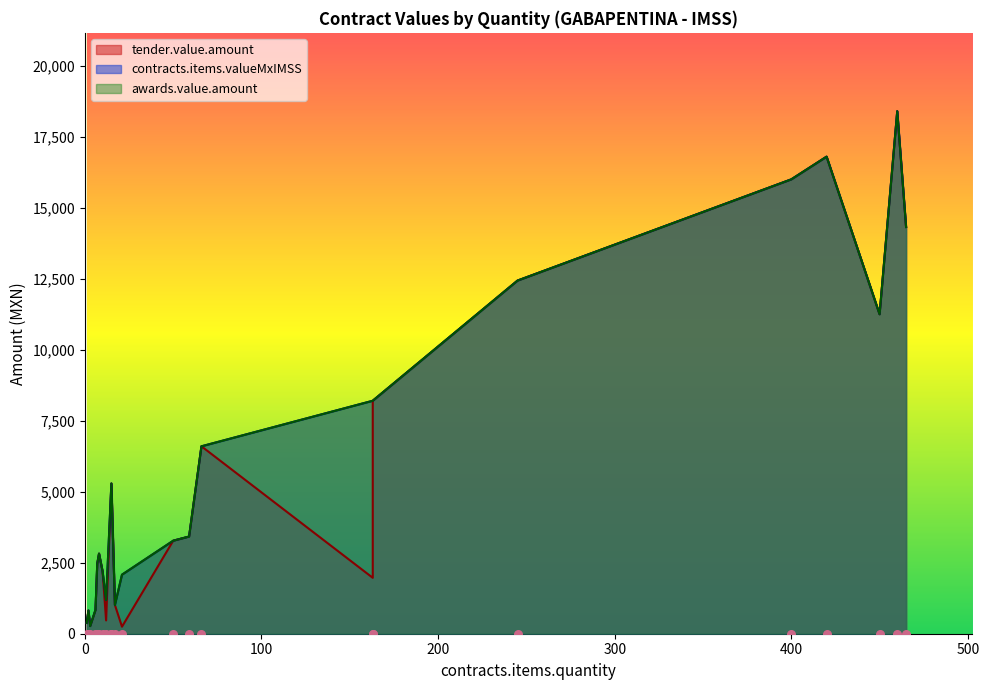

Which series reaches the maximum Y coordinate?

tender.value.amount